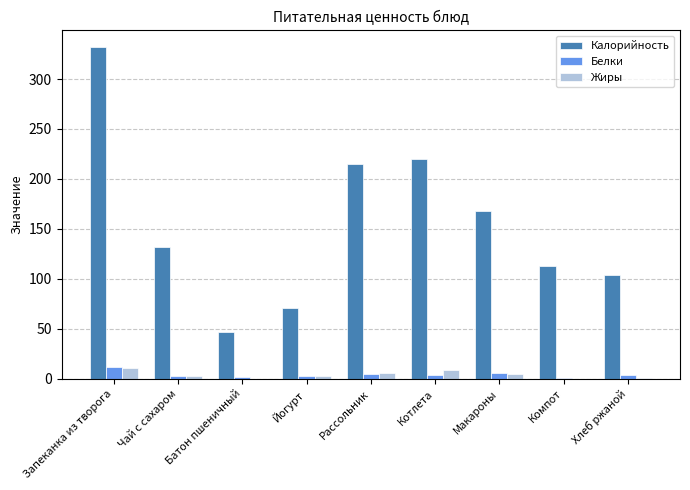

What is the total value across all series at Котлета?

232.4